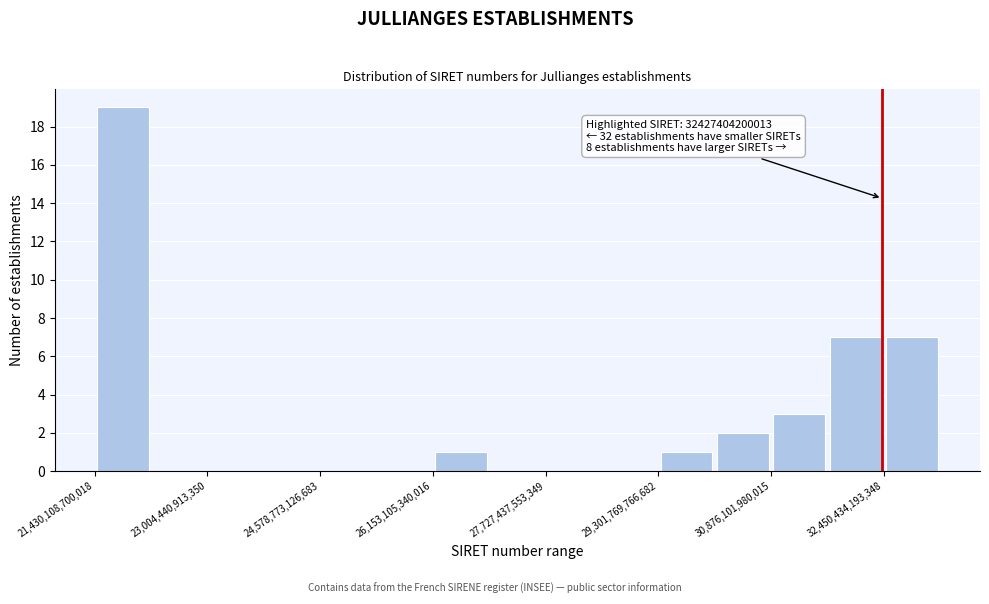

Read against the x-axis, roughly where is the centre of the tallest bar?

21800000000000